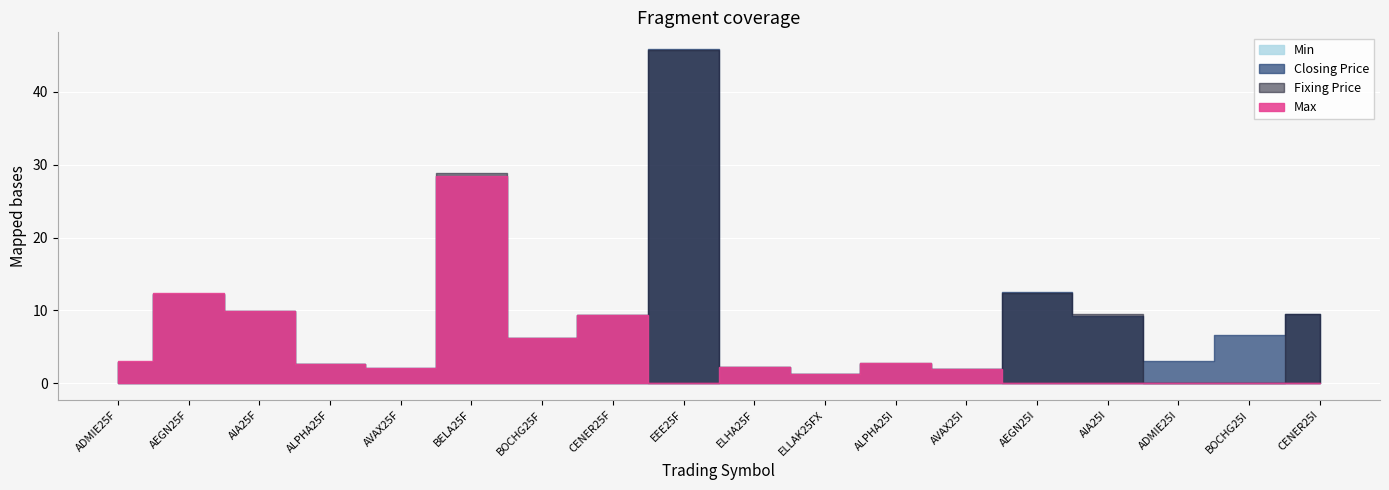

What is the spread (max minus min) of values at CENER25I?

9.5